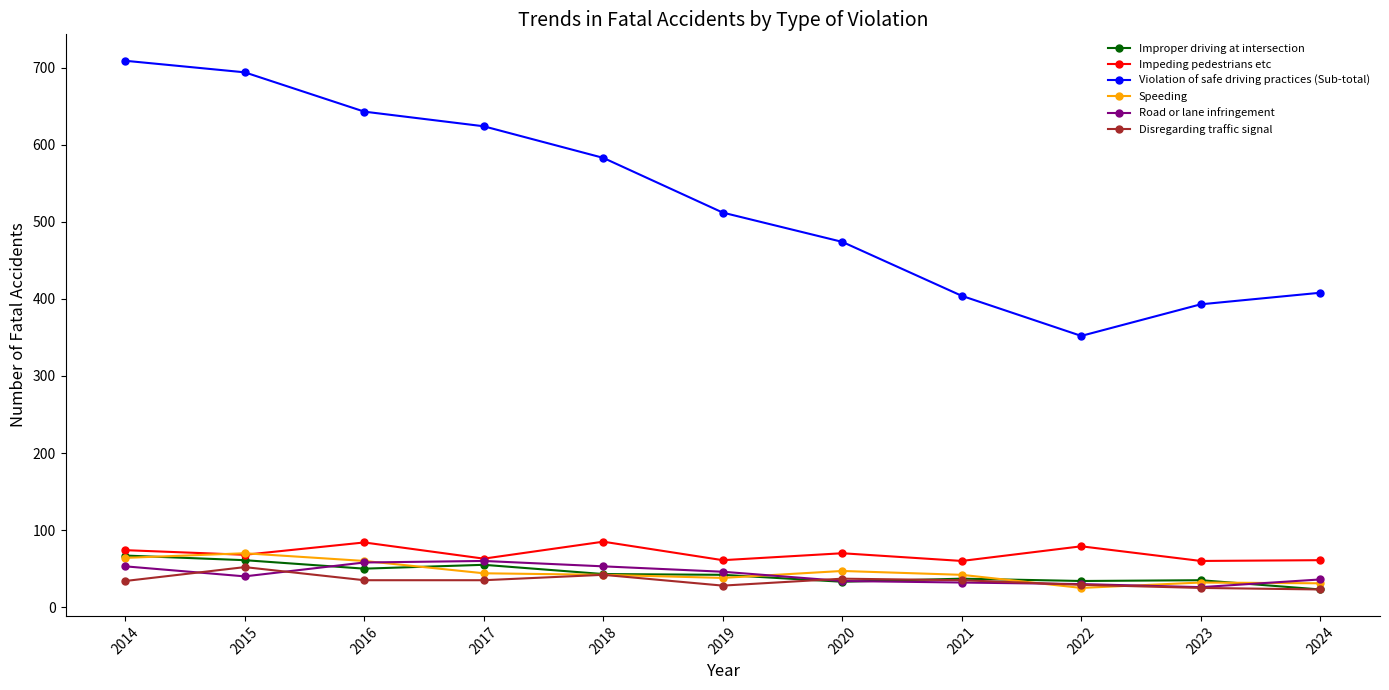

The value of Impeding pedestrians etc at 2014 is 35. True or false?

False